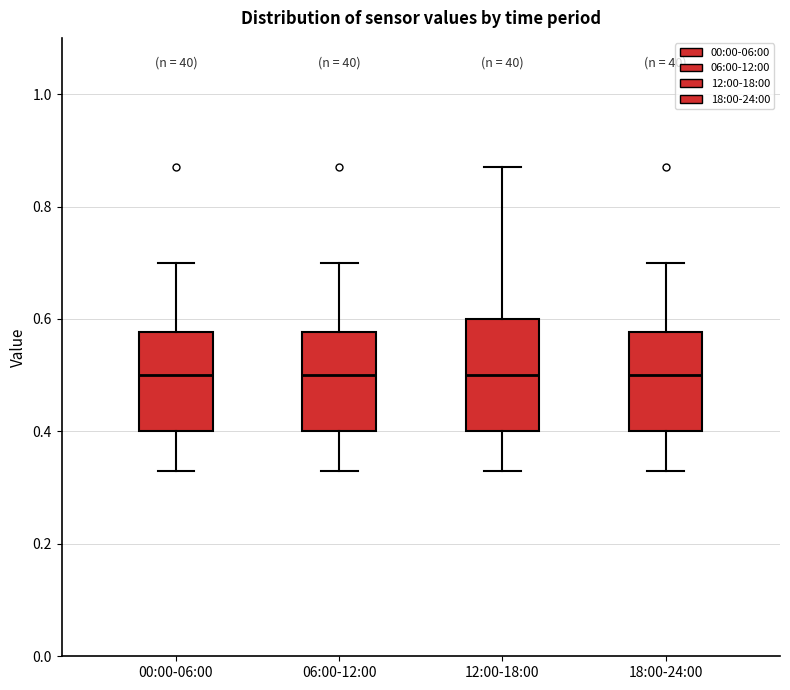

Reading left to right, read every box against the y-axis: the position of its median line, the range the box covers, and the ends of its whiskers. The values are not printed on the chart, so give them approximately, as read against the axis.

00:00-06:00: median 0.50, box 0.40 to 0.58, whiskers 0.34 to 0.70
06:00-12:00: median 0.50, box 0.40 to 0.58, whiskers 0.34 to 0.70
12:00-18:00: median 0.50, box 0.40 to 0.60, whiskers 0.34 to 0.88
18:00-24:00: median 0.50, box 0.40 to 0.58, whiskers 0.34 to 0.70